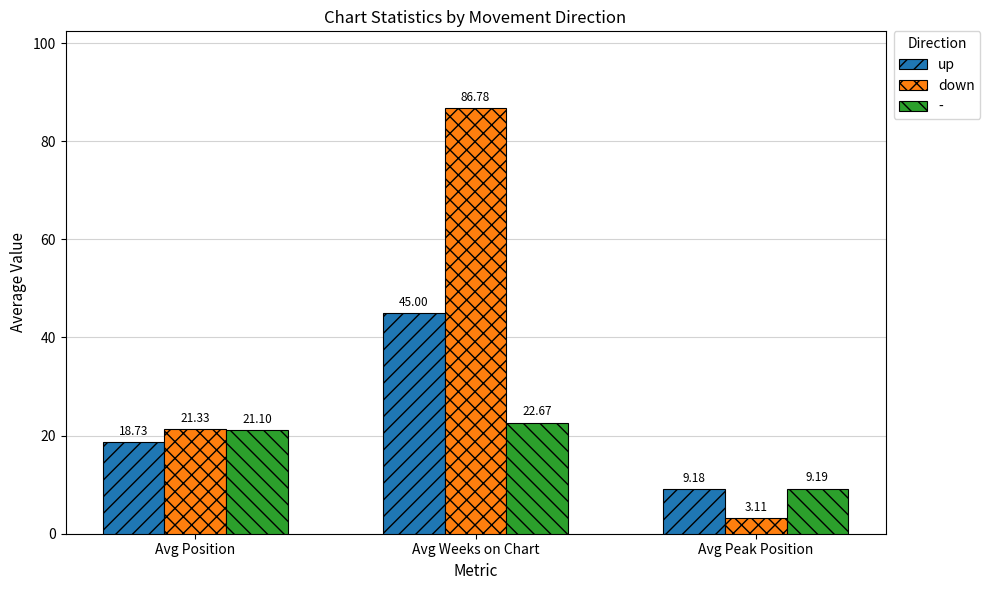

The value of down at Avg Peak Position is 3.1. True or false?

True